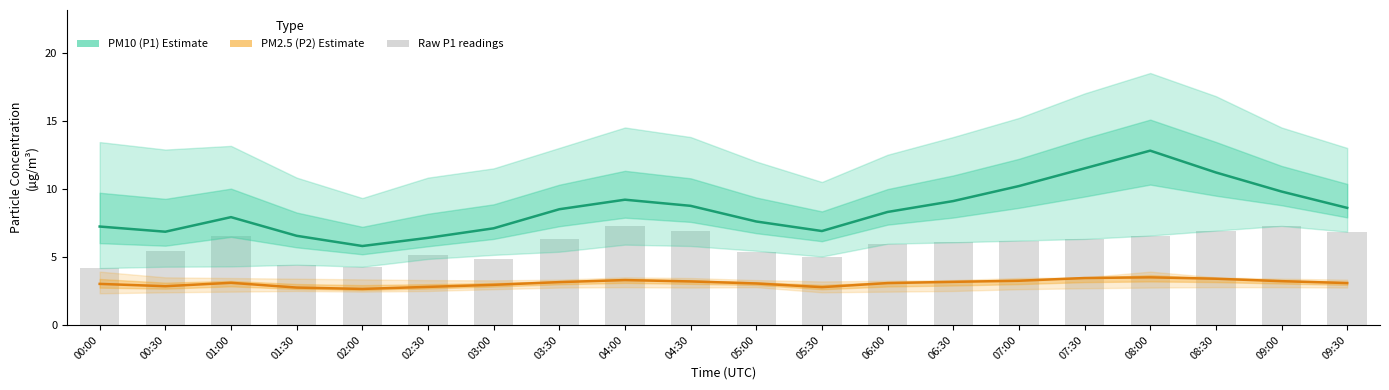

List the labels in order of Raw P1 readings value, largest first.

04:00, 09:00, 04:30, 08:30, 09:30, 01:00, 08:00, 03:30, 07:30, 07:00, 06:30, 06:00, 00:30, 05:00, 02:30, 05:30, 03:00, 01:30, 02:00, 00:00